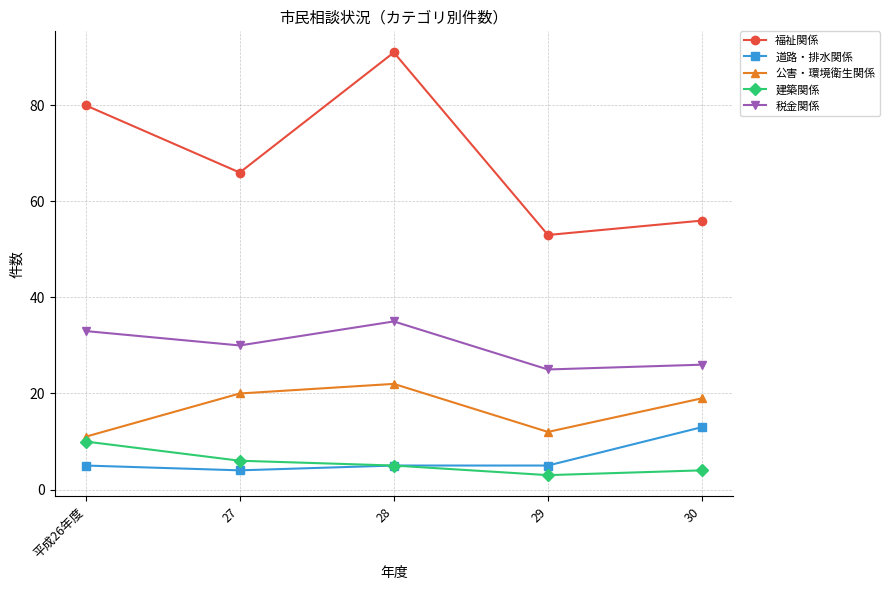

Where is 税金関係 nearest to the value 30?

27